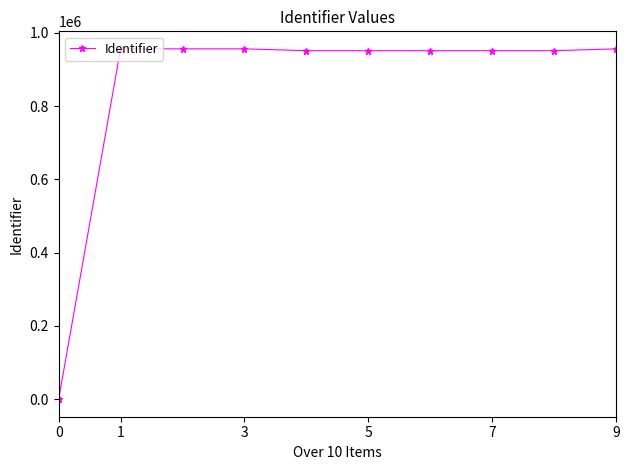

What is the sum of all values?

8580868